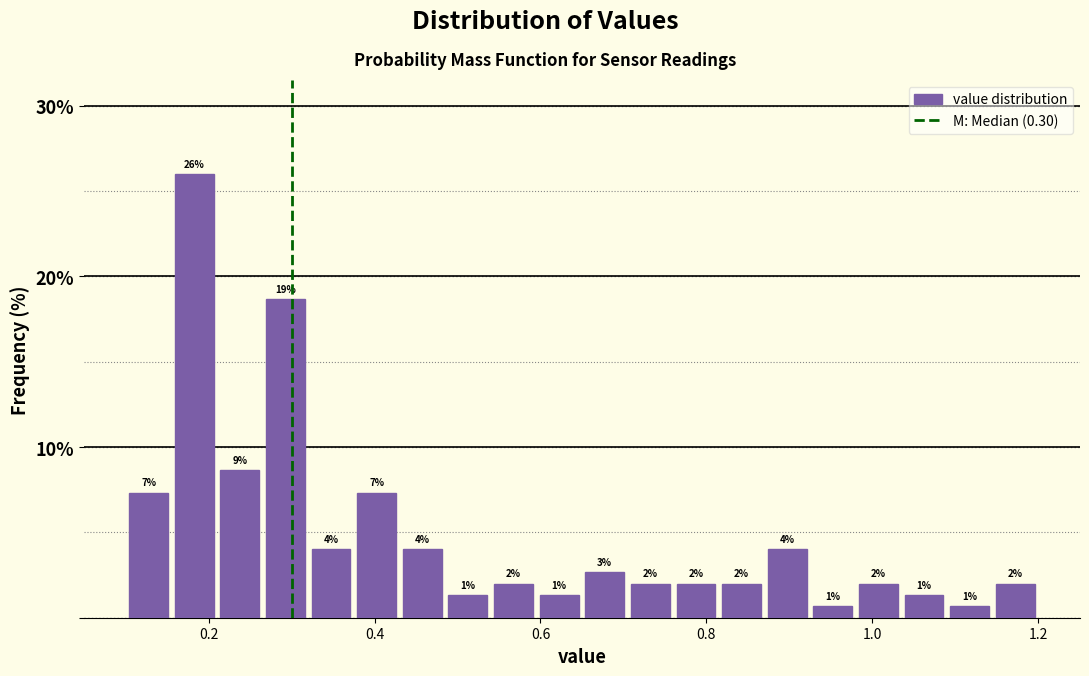

Around what value on the x-axis is the tallest bar? Give the approximate position of its centre, as read against the axis.

0.18